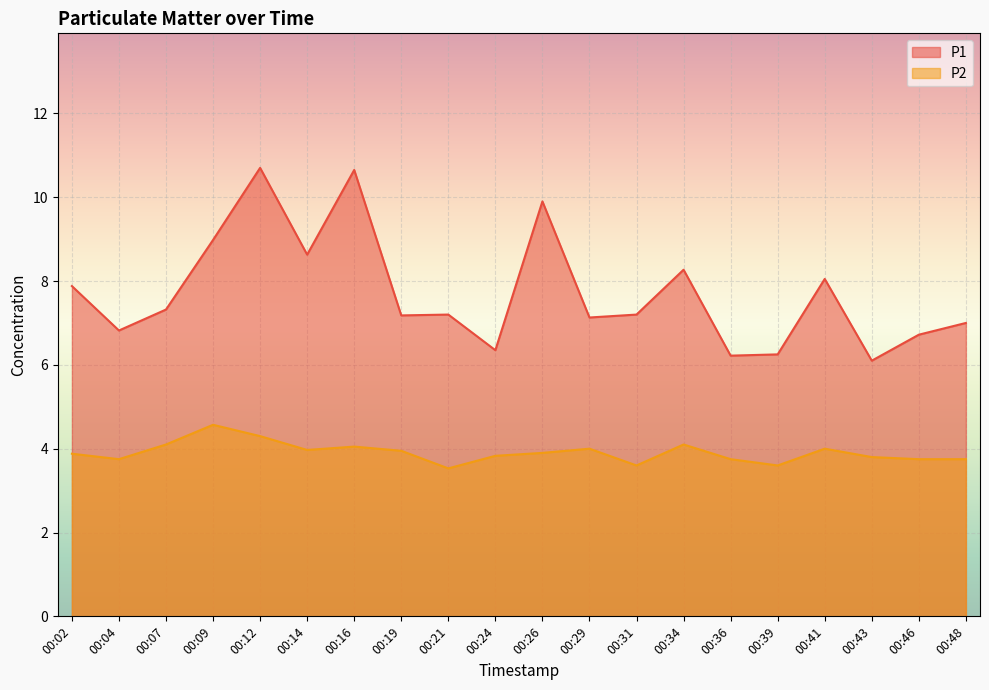

In P1, how many points are higher than both neighbors (excluding endpoints)?

6